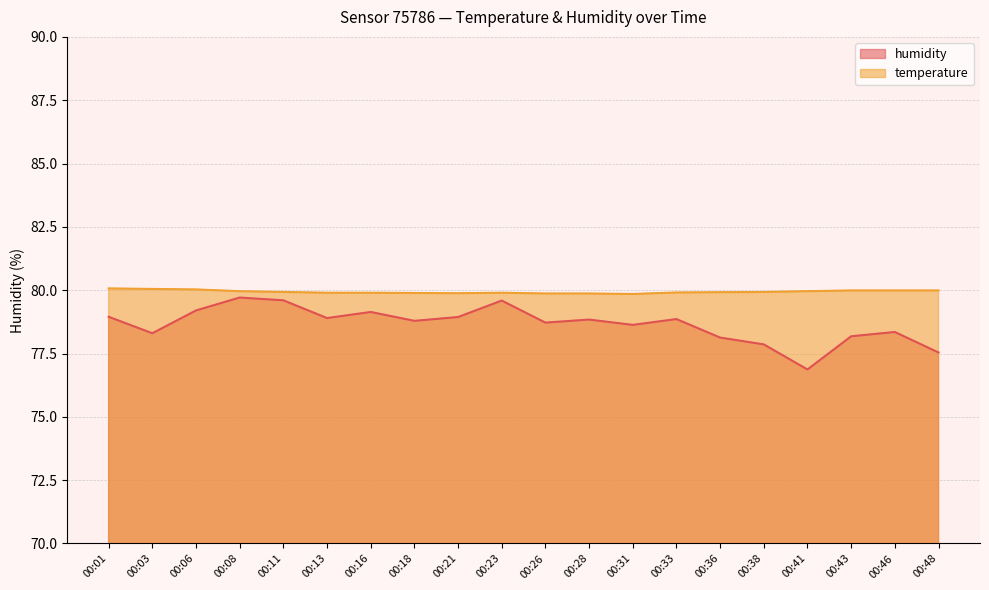

In temperature, how many points are higher than both neighbors (excluding endpoints)?

1